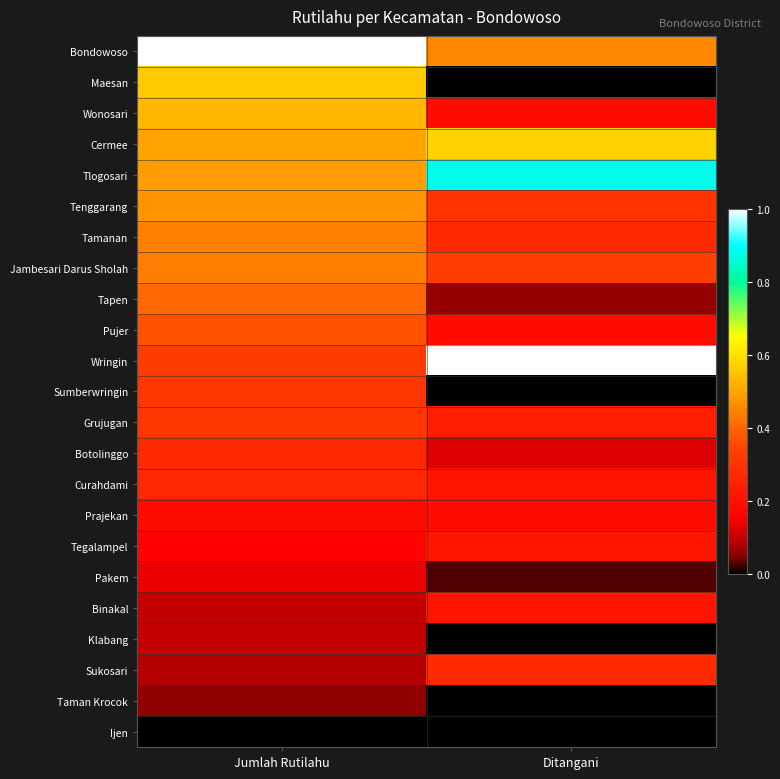

Rank the series by their maximum value, from highest to lowest.

Bondowoso, Wringin, Tlogosari, Cermee, Maesan, Wonosari, Tenggarang, Tamanan, Jambesari Darus Sholah, Tapen, Pujer, Sumberwringin, Grujugan, Botolinggo, Sukosari, Curahdami, Tegalampel, Binakal, Prajekan, Pakem, Klabang, Taman Krocok, Ijen